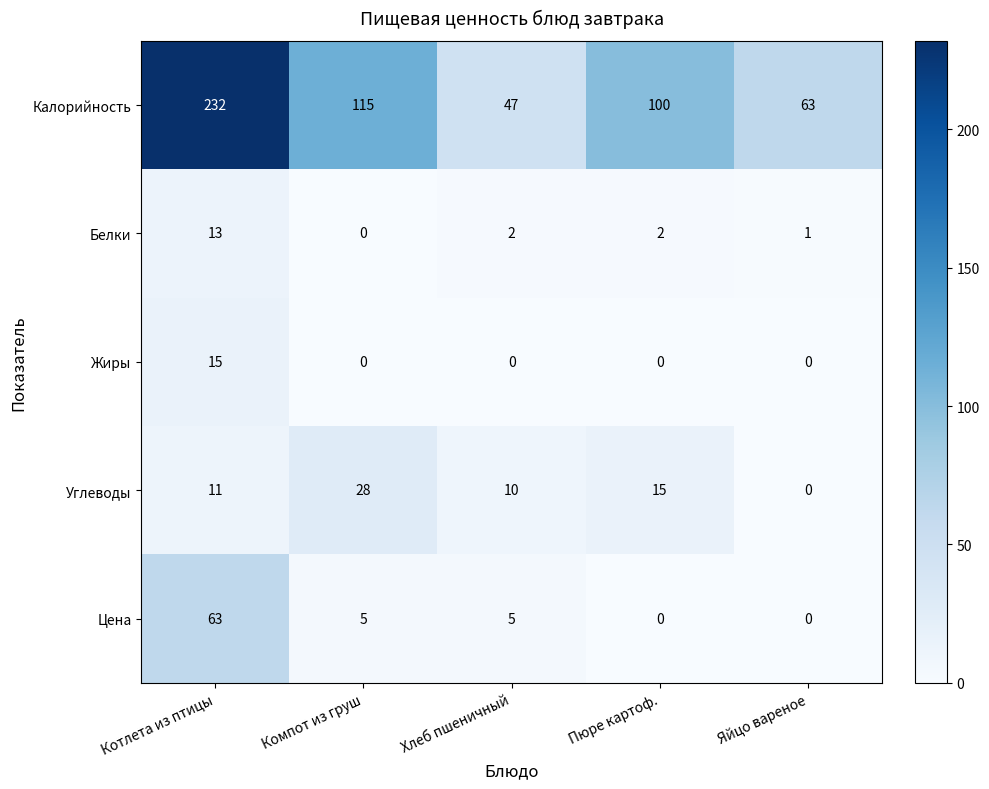

The Калорийность series shows 100 at Пюре картоф.. True or false?

True